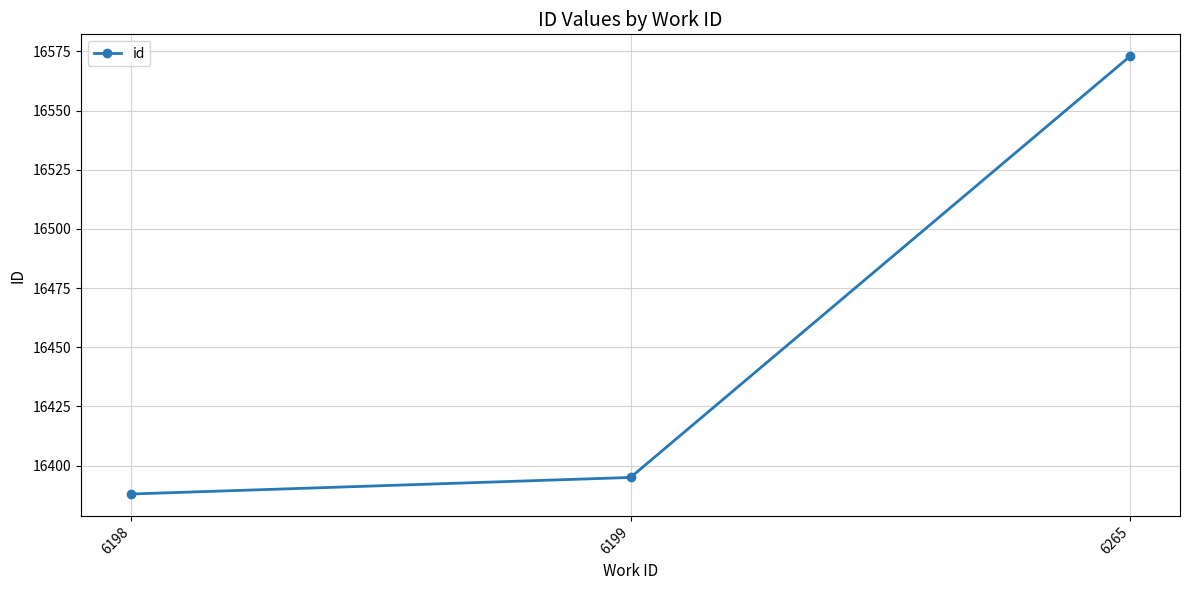

Is it true that the value at 6265 is 16573?

True